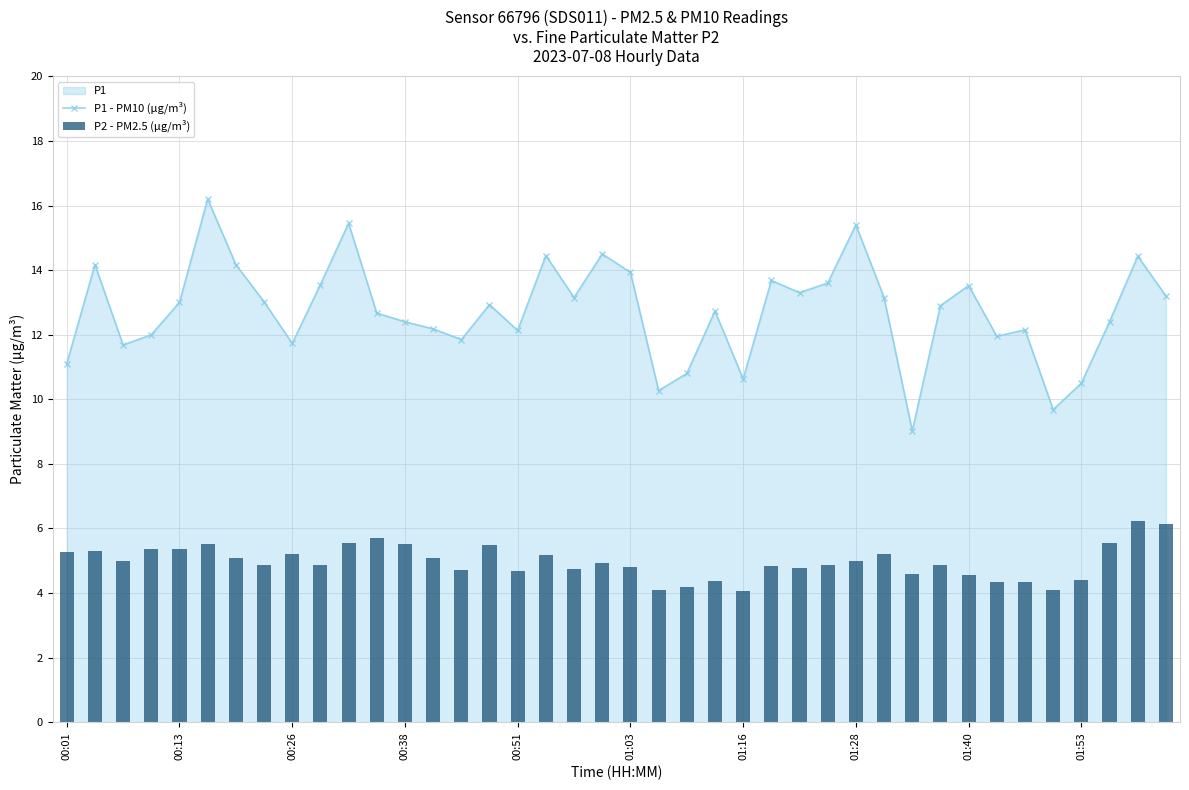

The value of P2 - PM2.5 (µg/m³) at 29 is 5.2. True or false?

True